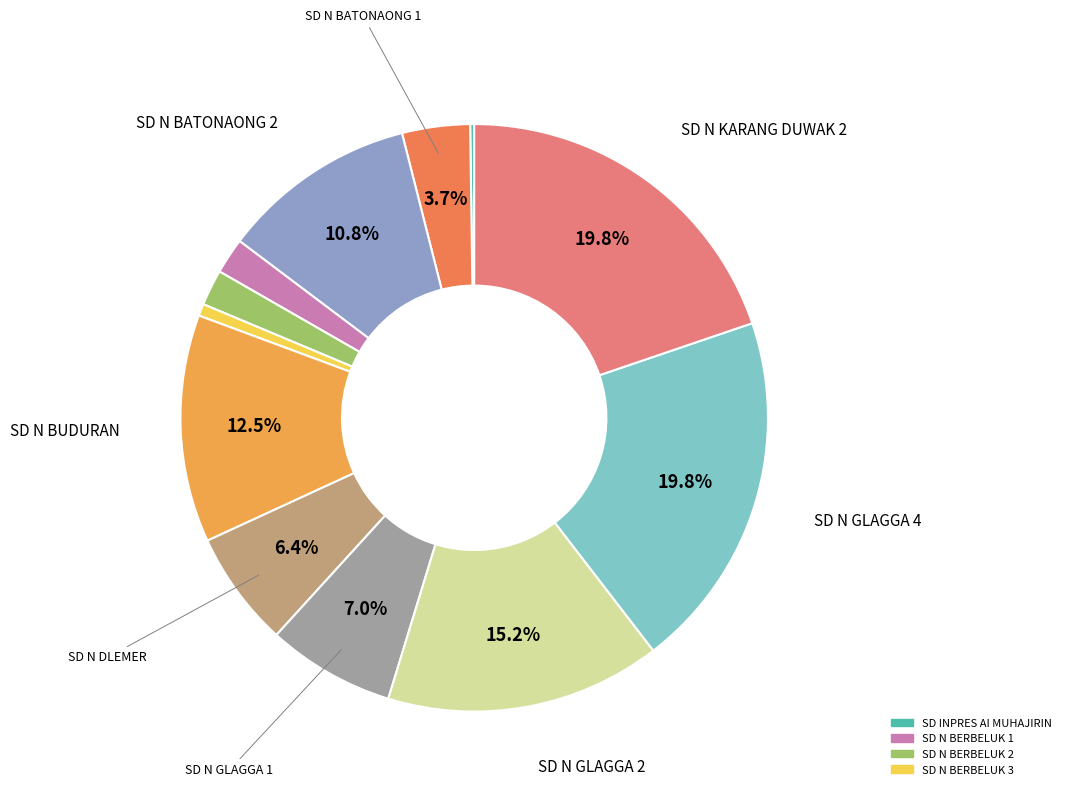

Is there any slice that represents more than half of the pie?

No